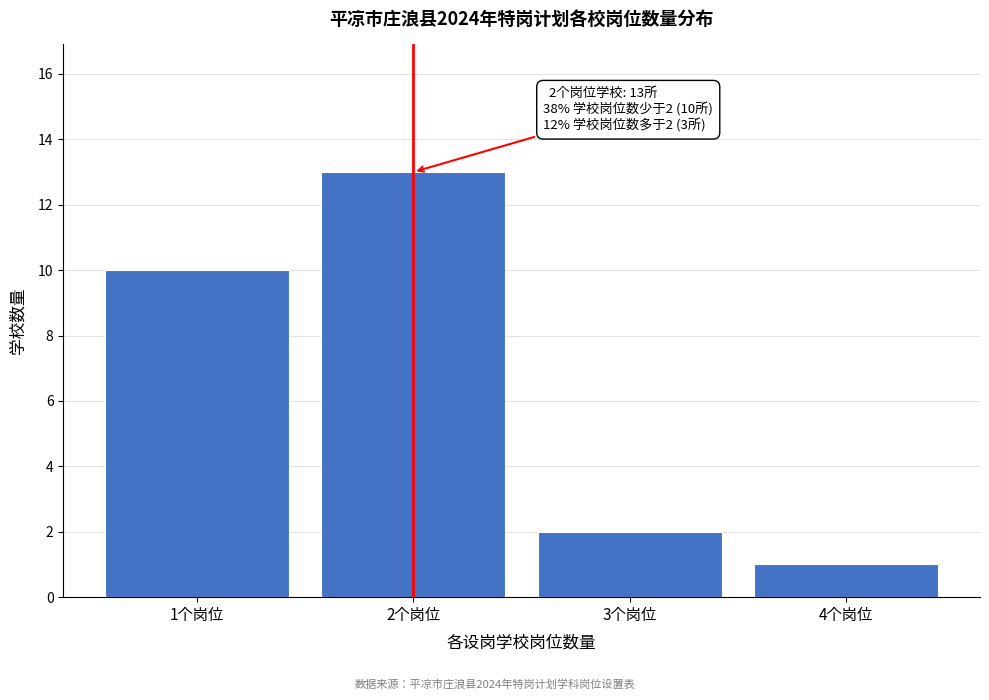

Reading left to right, extract all data points from this chart.

10	13	2	1